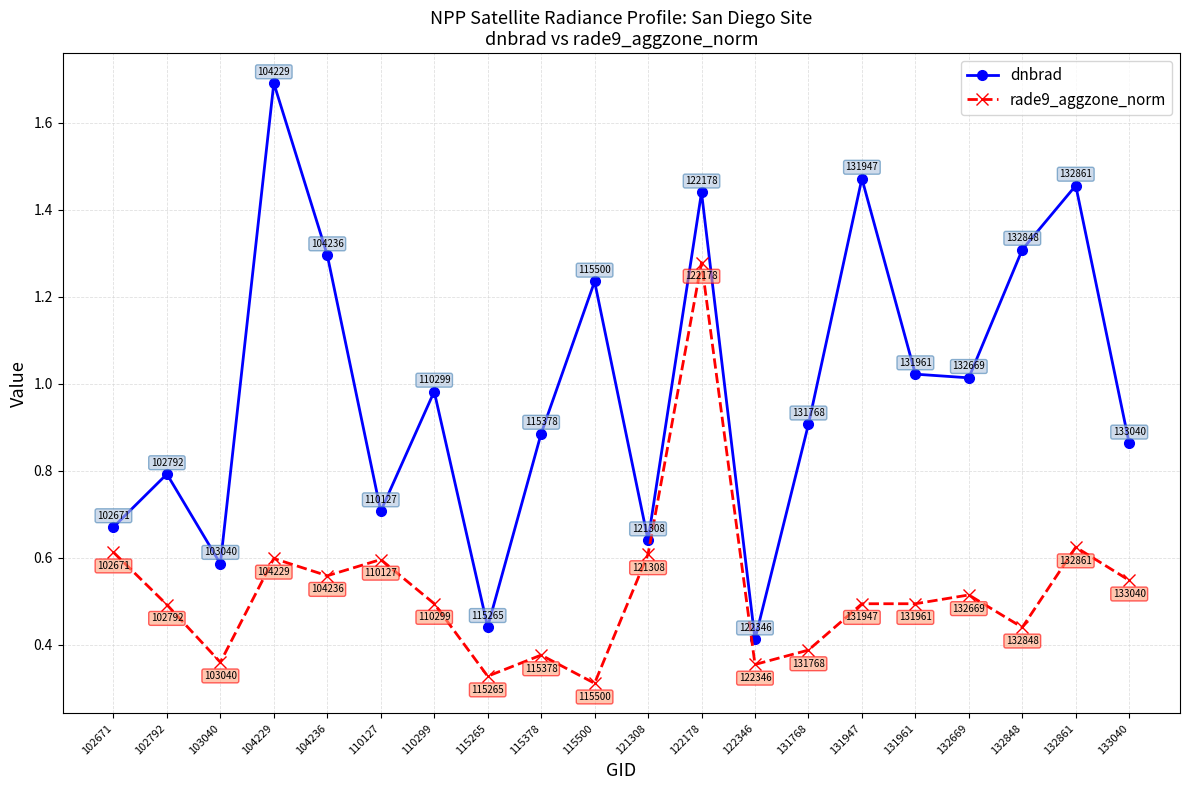

At which label does dnbrad reach its peak?

104229